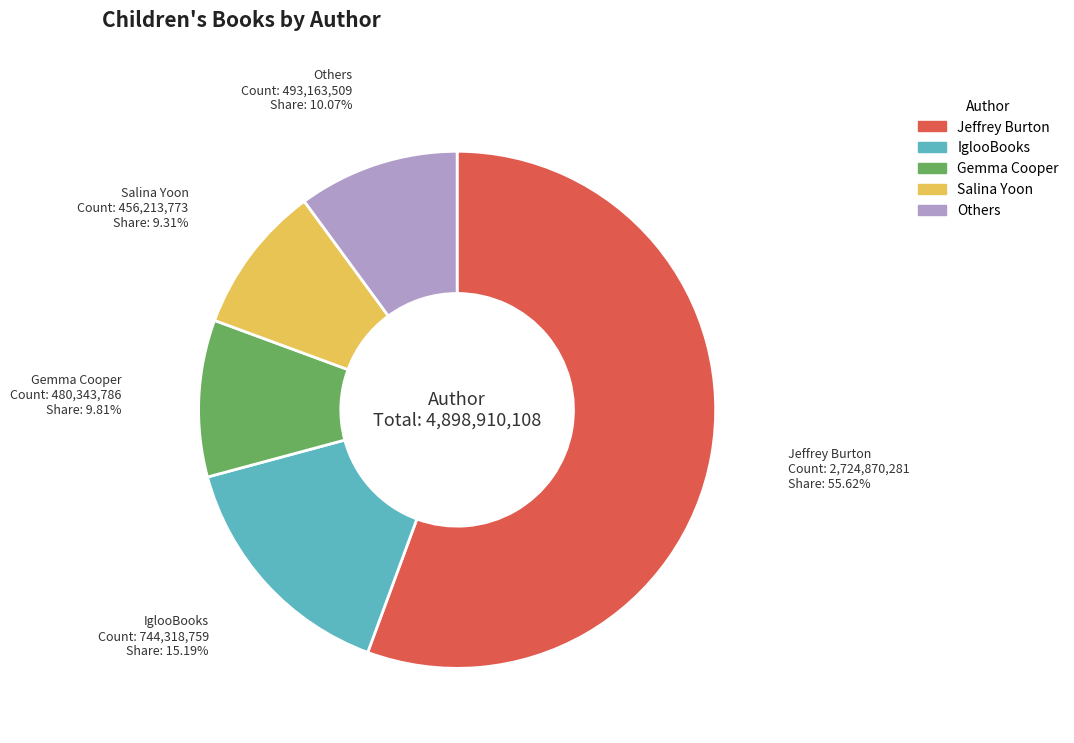

Does any single category account for the majority?

Yes